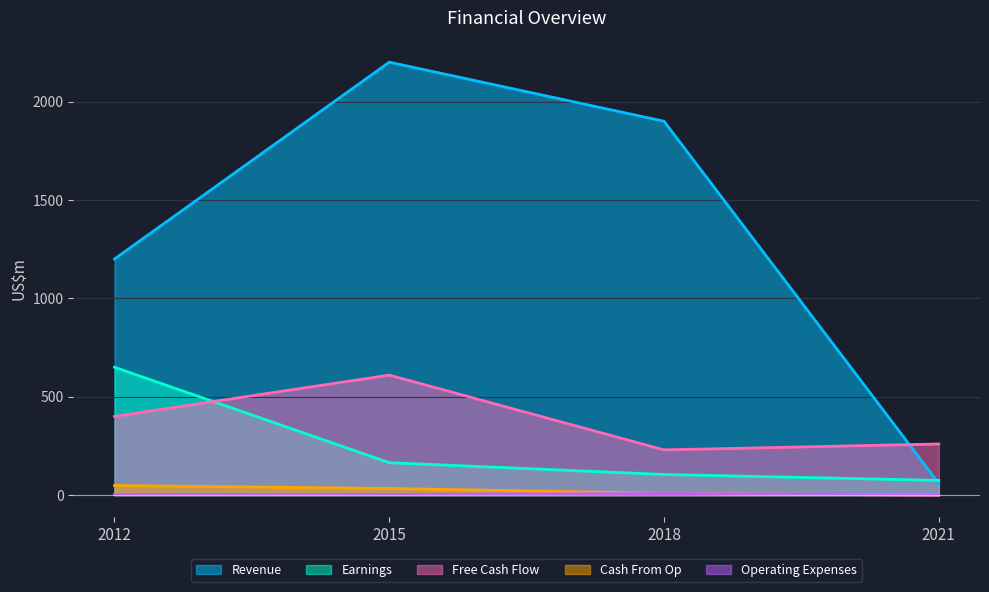

How many data points does each series have?

4